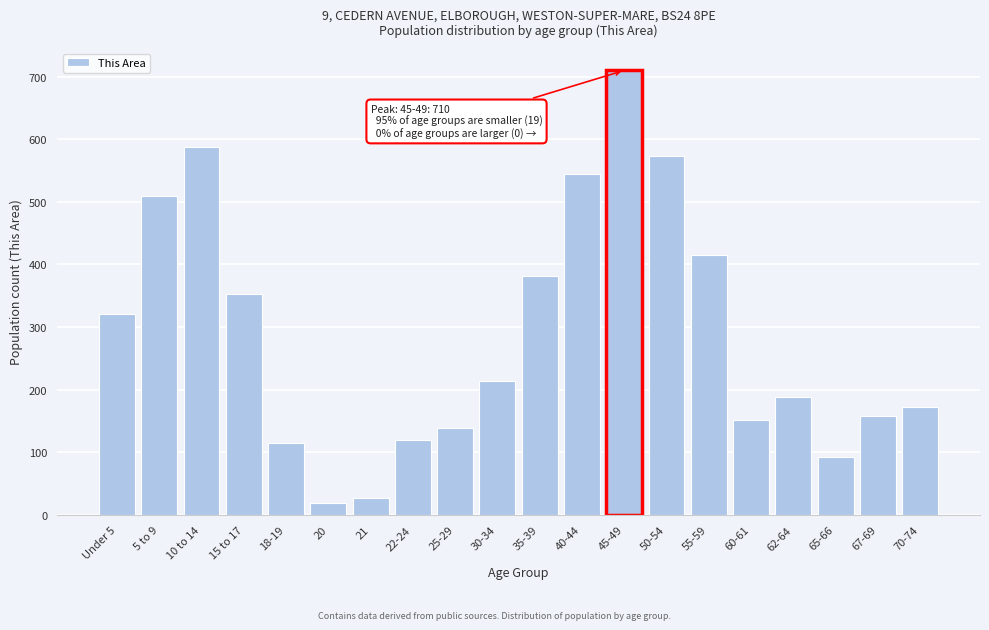

Reading right to left, list all the values displayed in this chart.

172	157	93	188	151	415	573	710	544	381	213	138	119	26	18	115	352	588	509	320